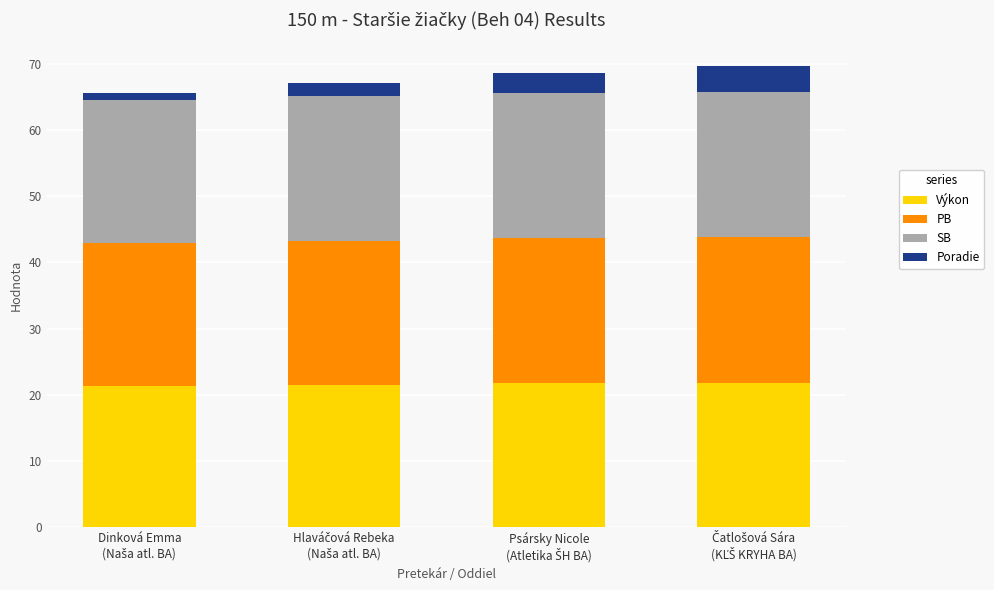

What is the maximum value for Výkon?

21.9